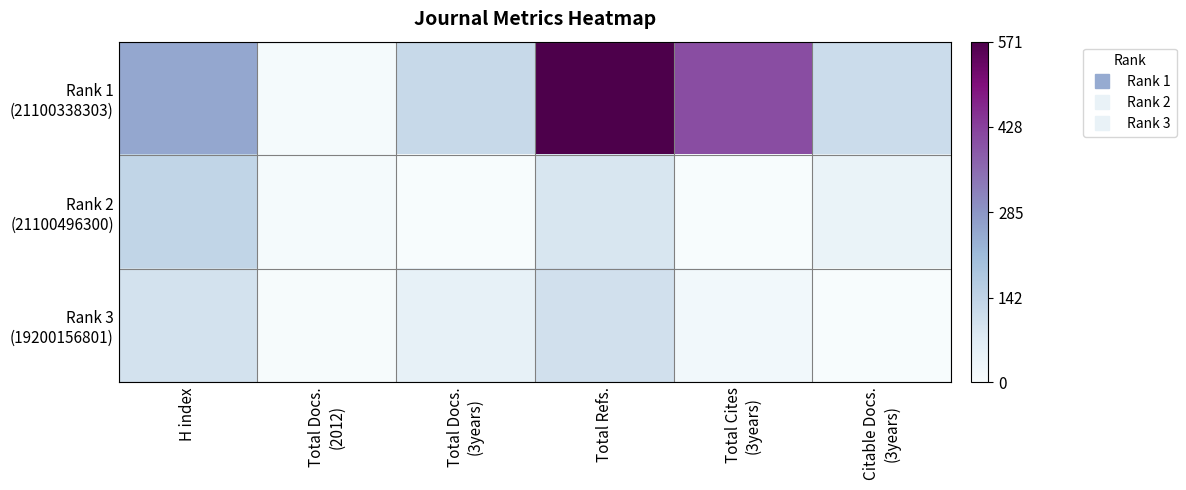

What is the difference between the highest and lowest values at Total Refs.?

482